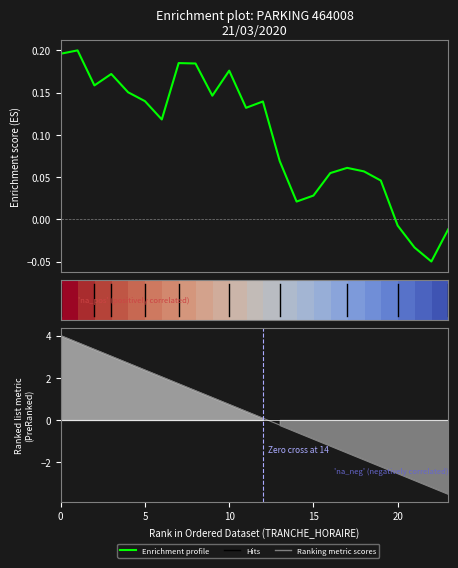

True or false: Enrichment profile and Ranking metric scores cross at least once.

True